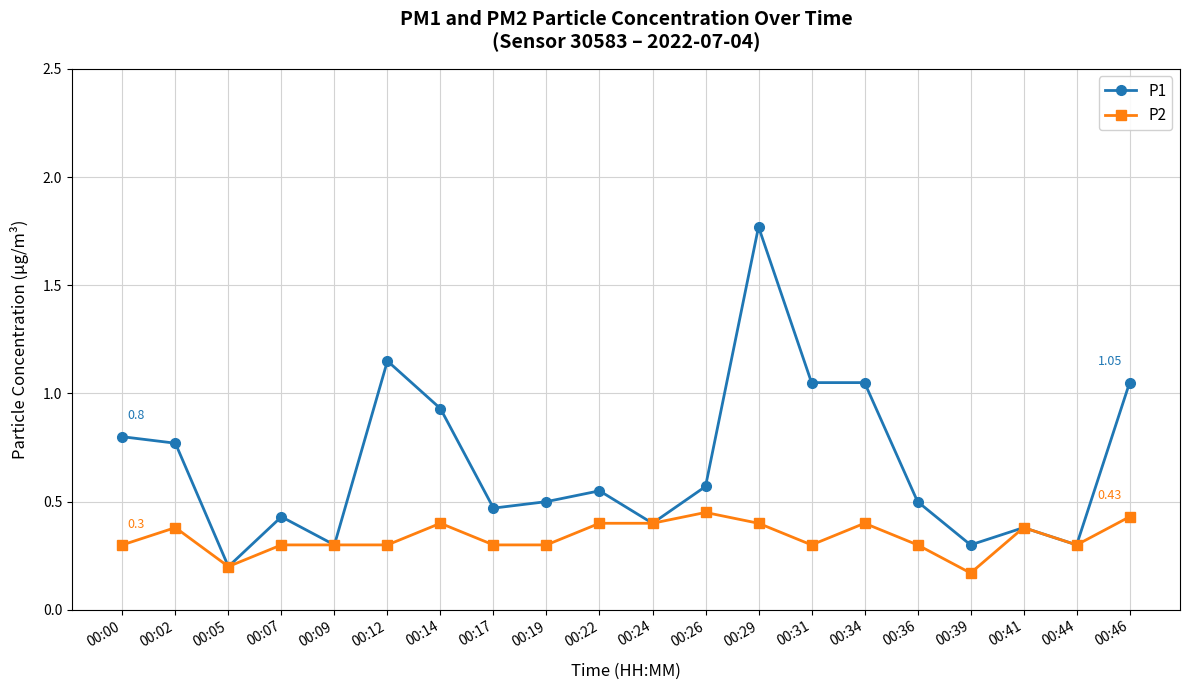

What is the total value across all series at 00:46?

1.5